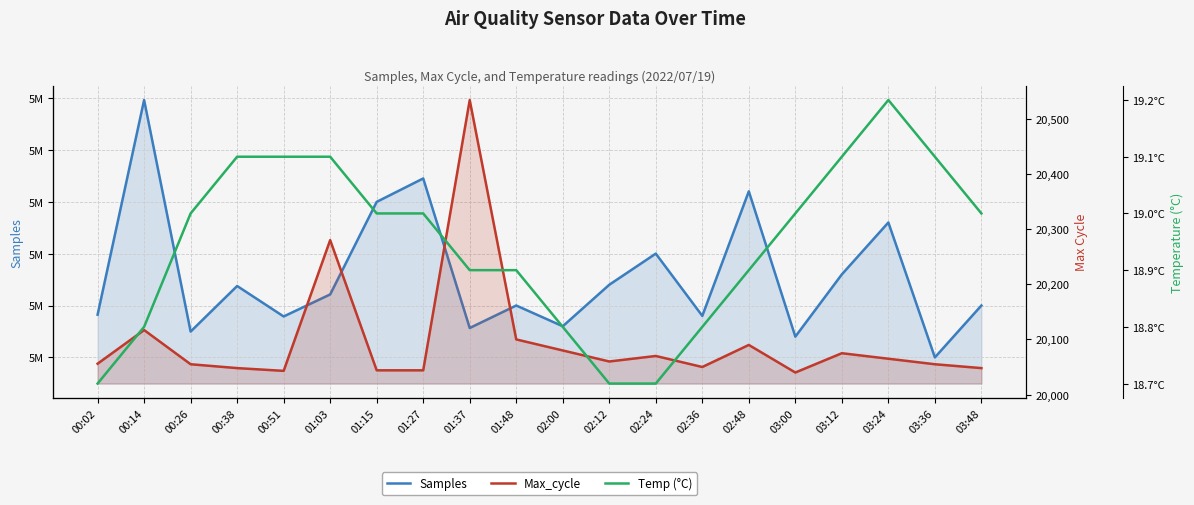

Is it true that Temp (°C) equals 18.8 at 02:36?

True